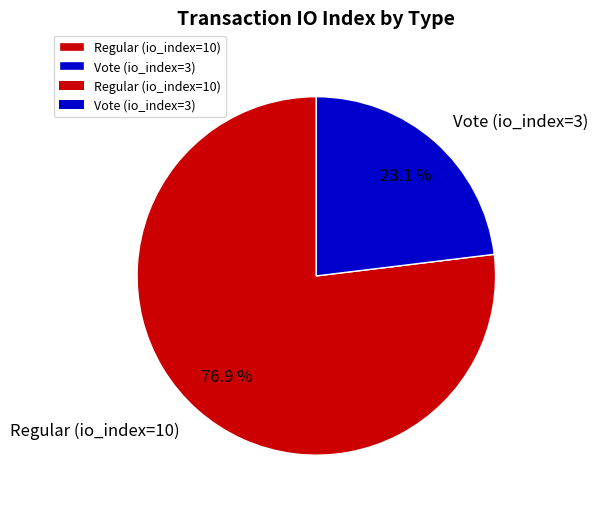

True or false: Regular (io_index=10) accounts for 71% of the total.

False